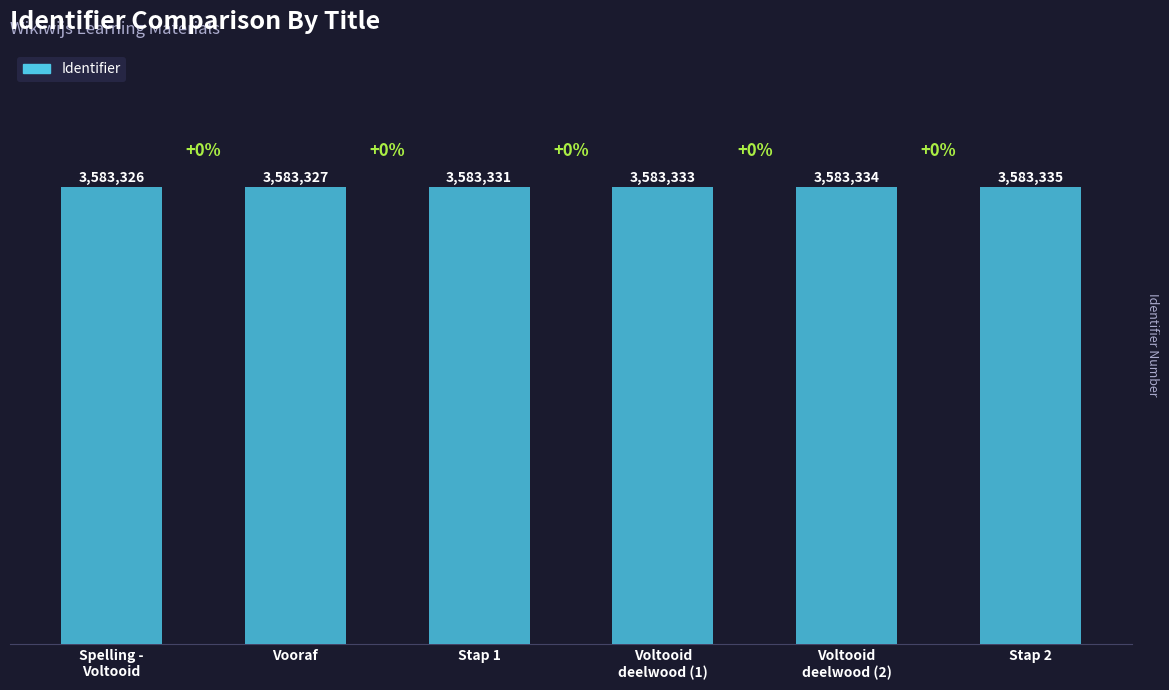

Rank the categories by value from lowest to highest.

Spelling -
Voltooid, Vooraf, Stap 1, Voltooid
deelwood (1), Voltooid
deelwood (2), Stap 2